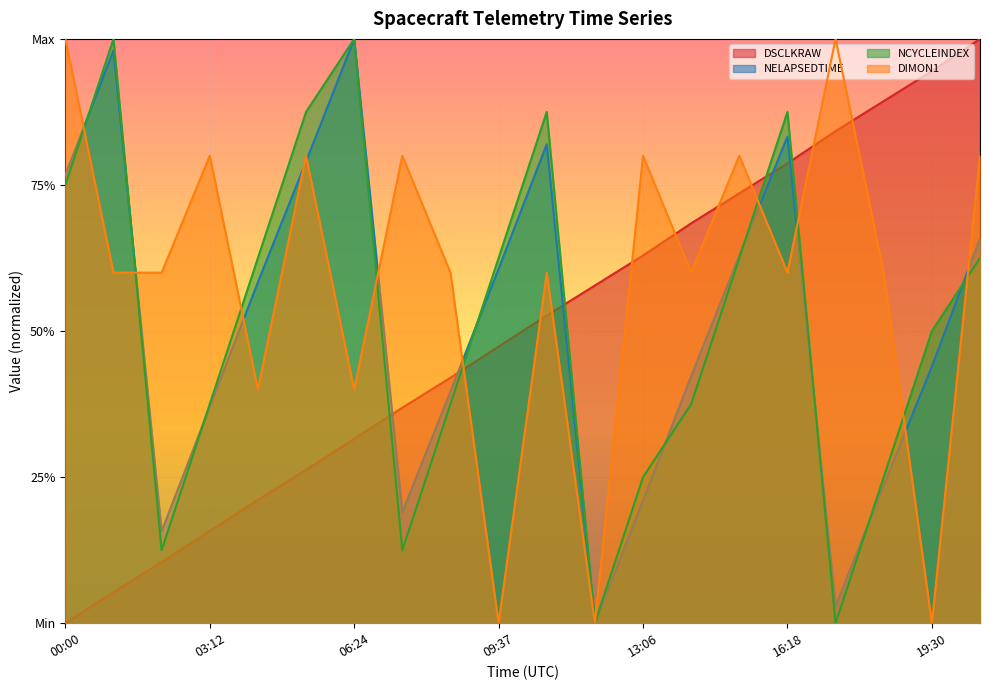

At which label is NELAPSEDTIME closest to 0?

12:04